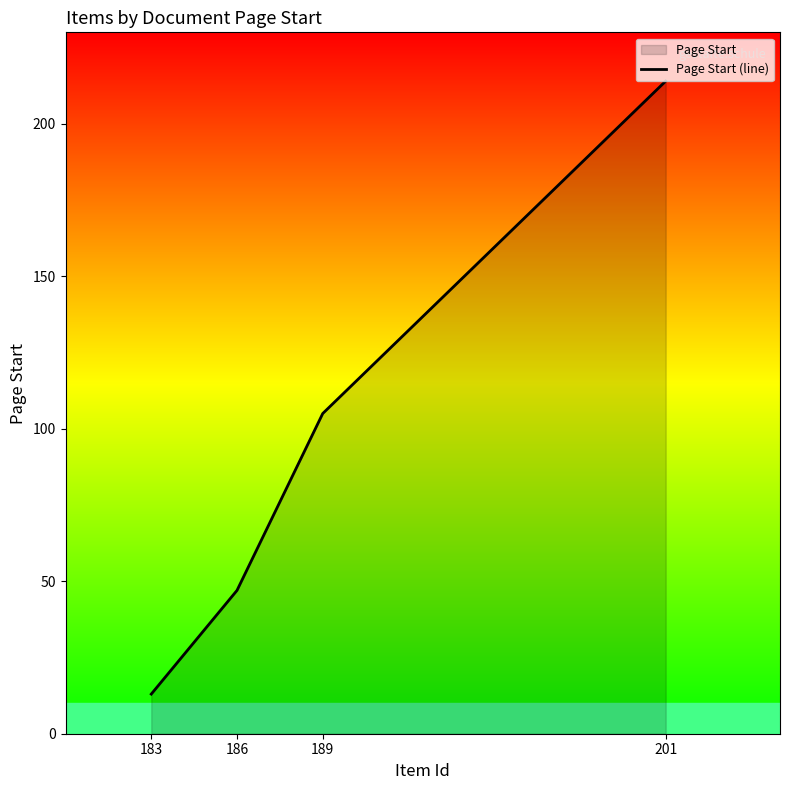

What is the greatest value displayed?

214